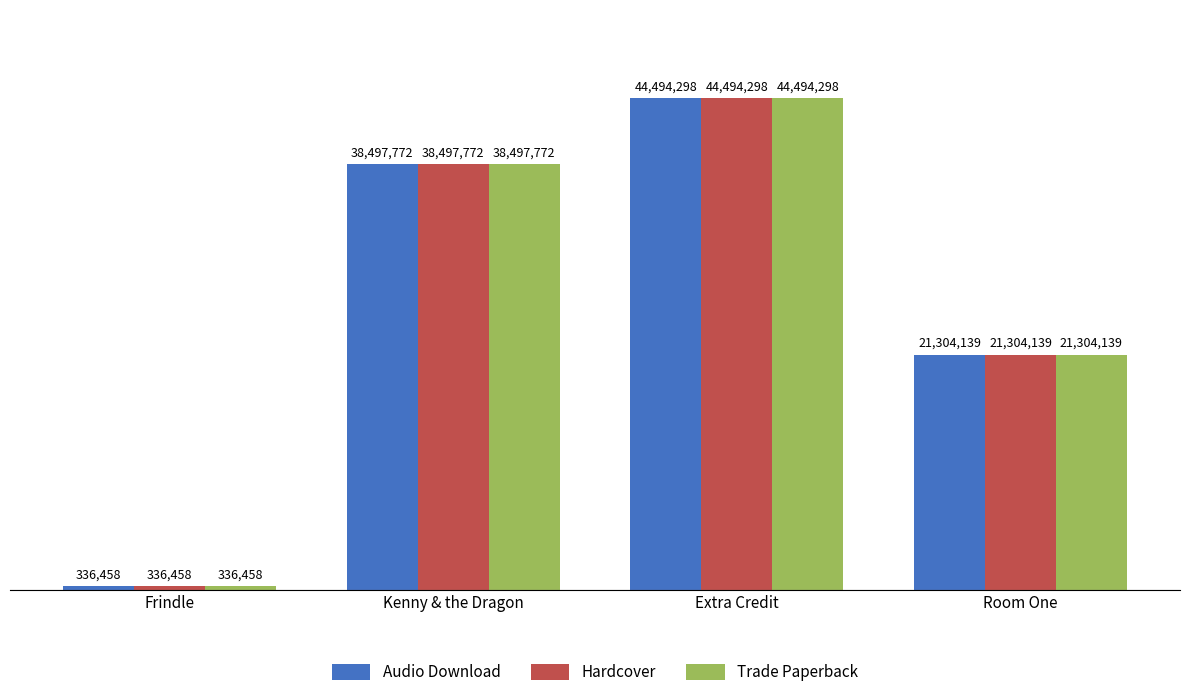

Which series has the largest total across all categories?

Audio Download